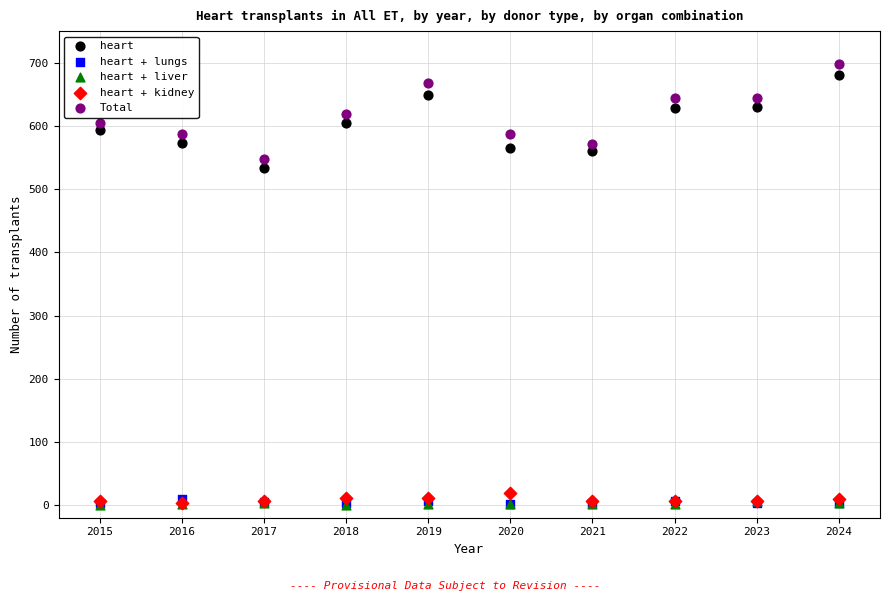

What are all the series names shown in the legend?

heart, heart + lungs, heart + liver, heart + kidney, Total